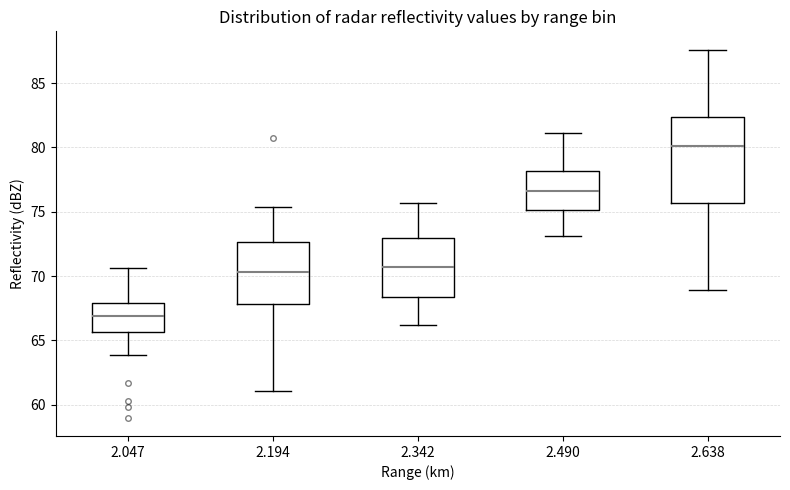

Where does the lower whisker of the box at x = 2.047 end on the y-axis? The values are not printed on the chart, so give them approximately, as read against the axis.

64.0